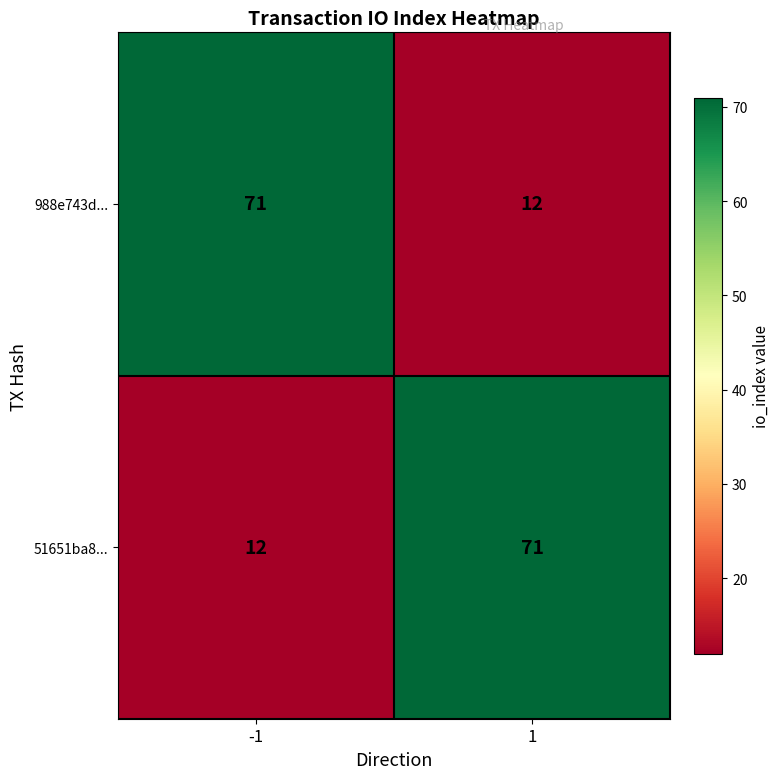

What is the difference between the highest and lowest values at 1?

59